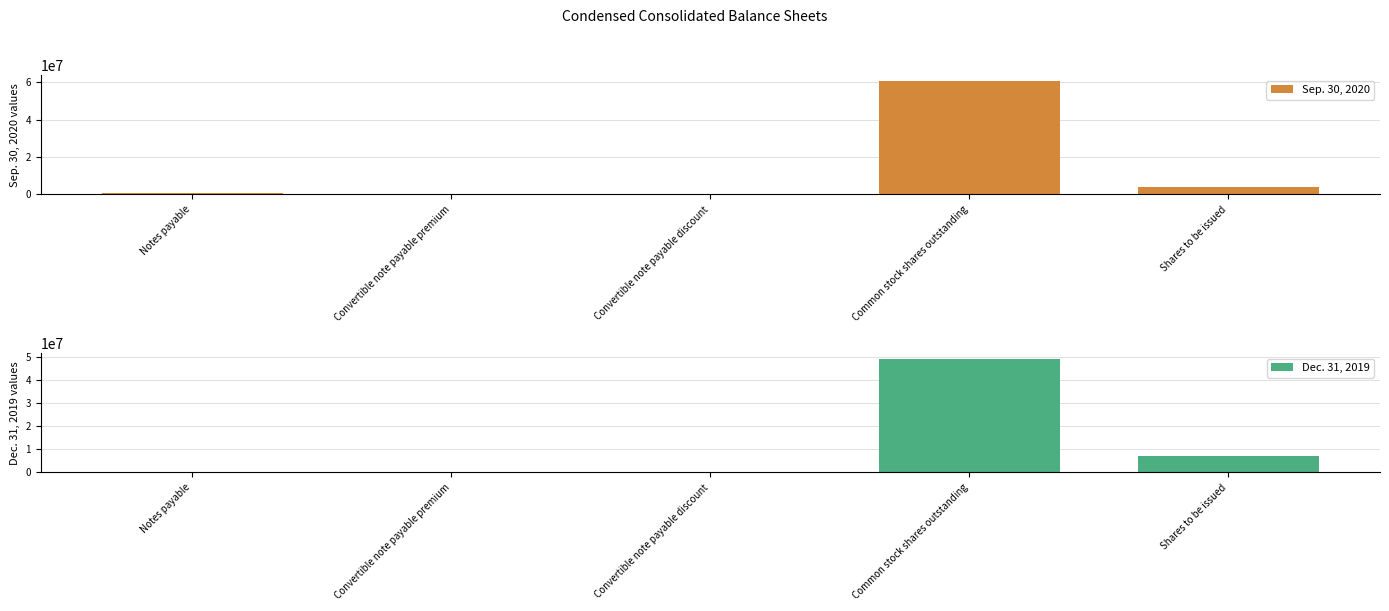

How many series are shown in this chart?

2